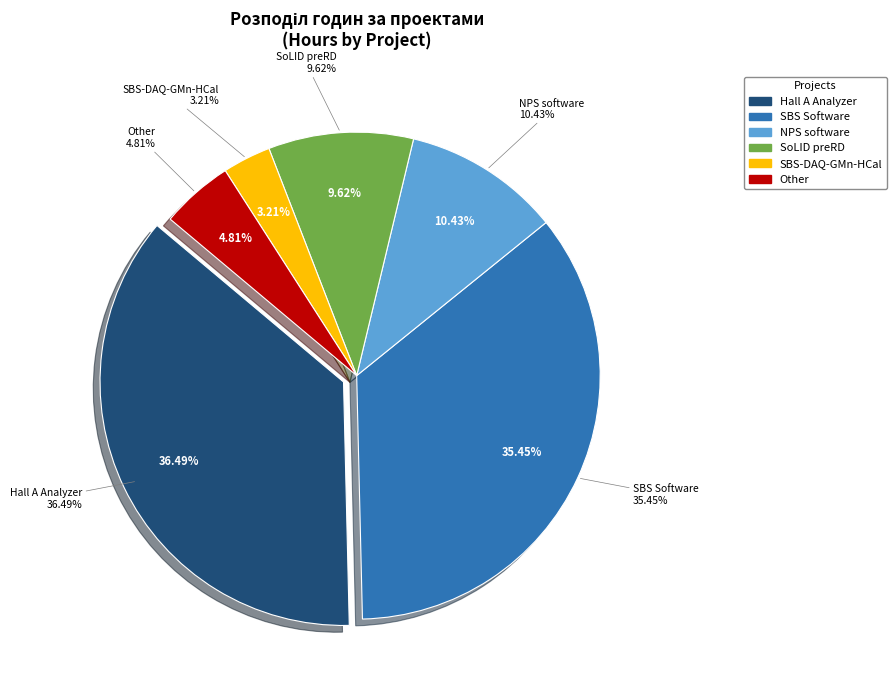

To the nearest percent, what portion does SoLID preRD represent?

10%